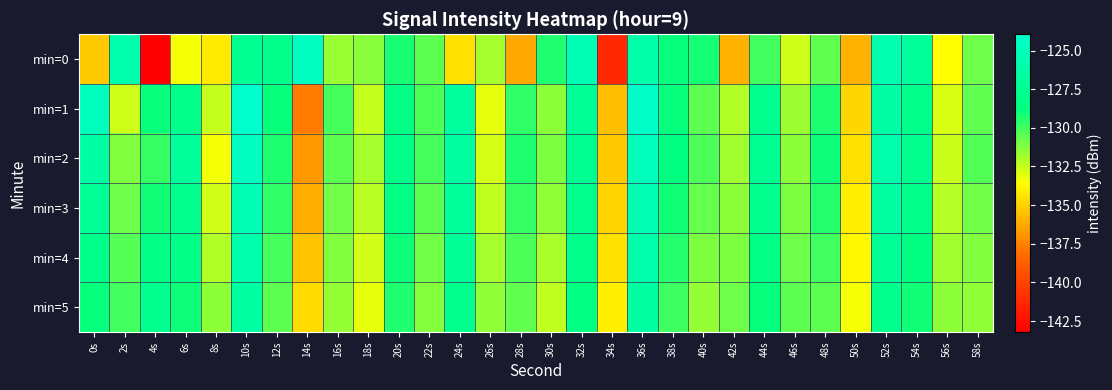

Which has a higher value, 20s or 42s?

20s